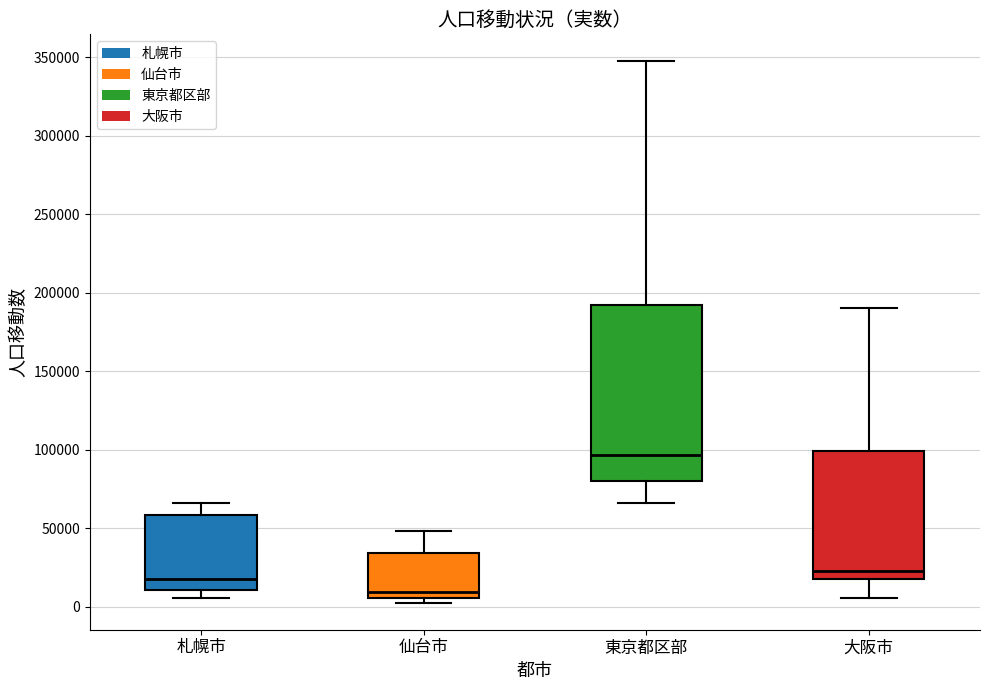

Which box's median line is the highest?

東京都区部